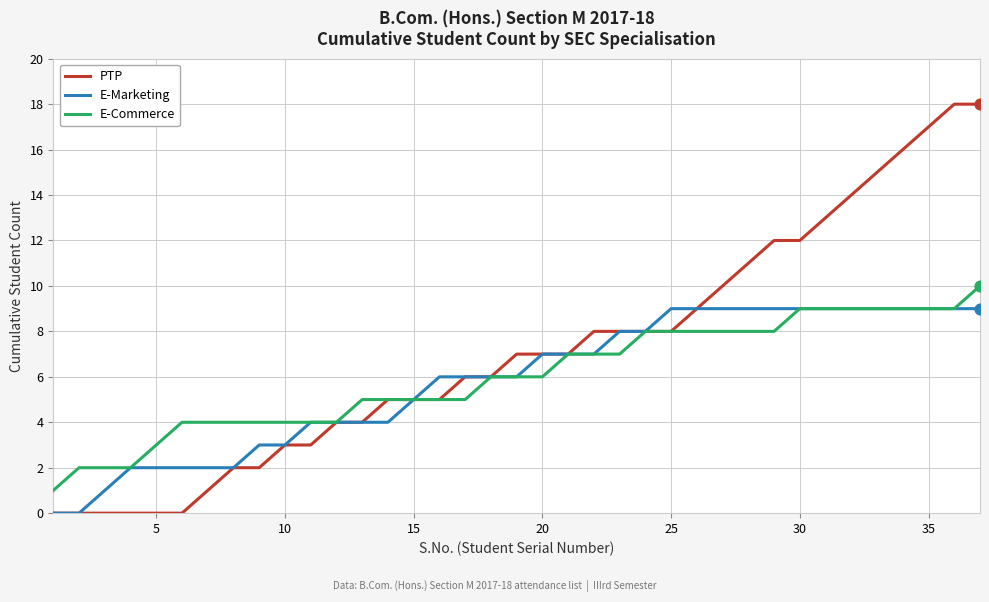

Which series has the largest total across all categories?

PTP